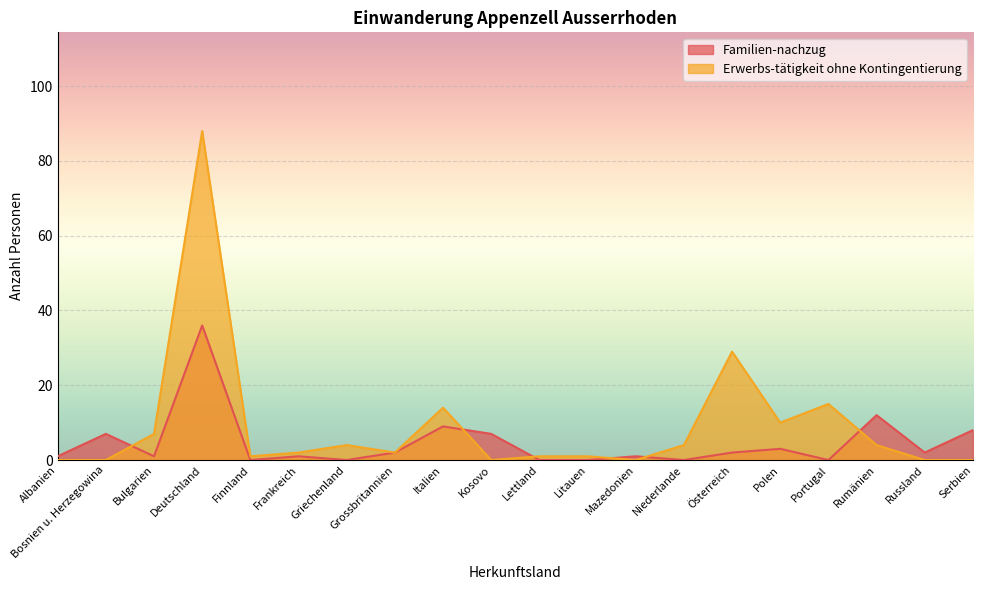

True or false: Familien-nachzug has a value of 18 at Rumänien.

False